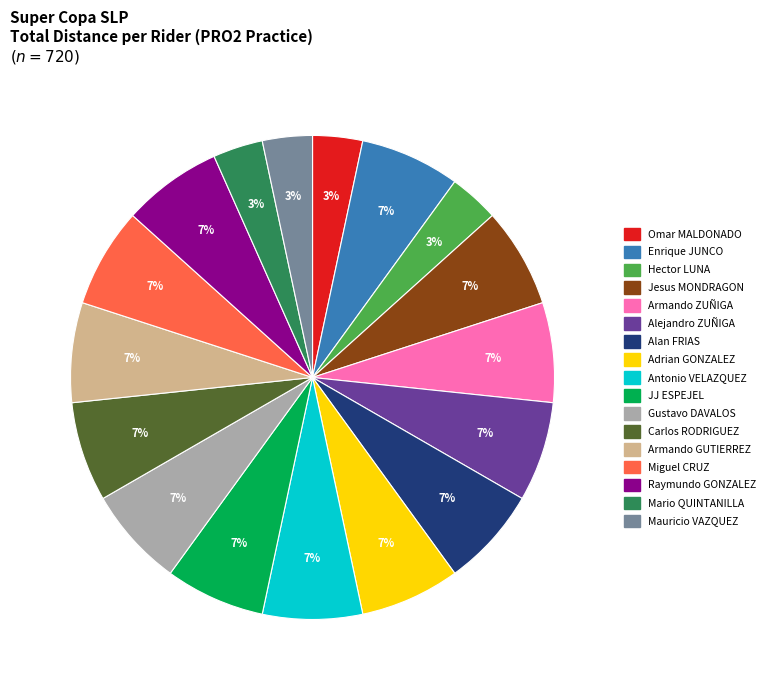

What is the ratio of the value at Mario QUINTANILLA to the value at Hector LUNA?

1.0